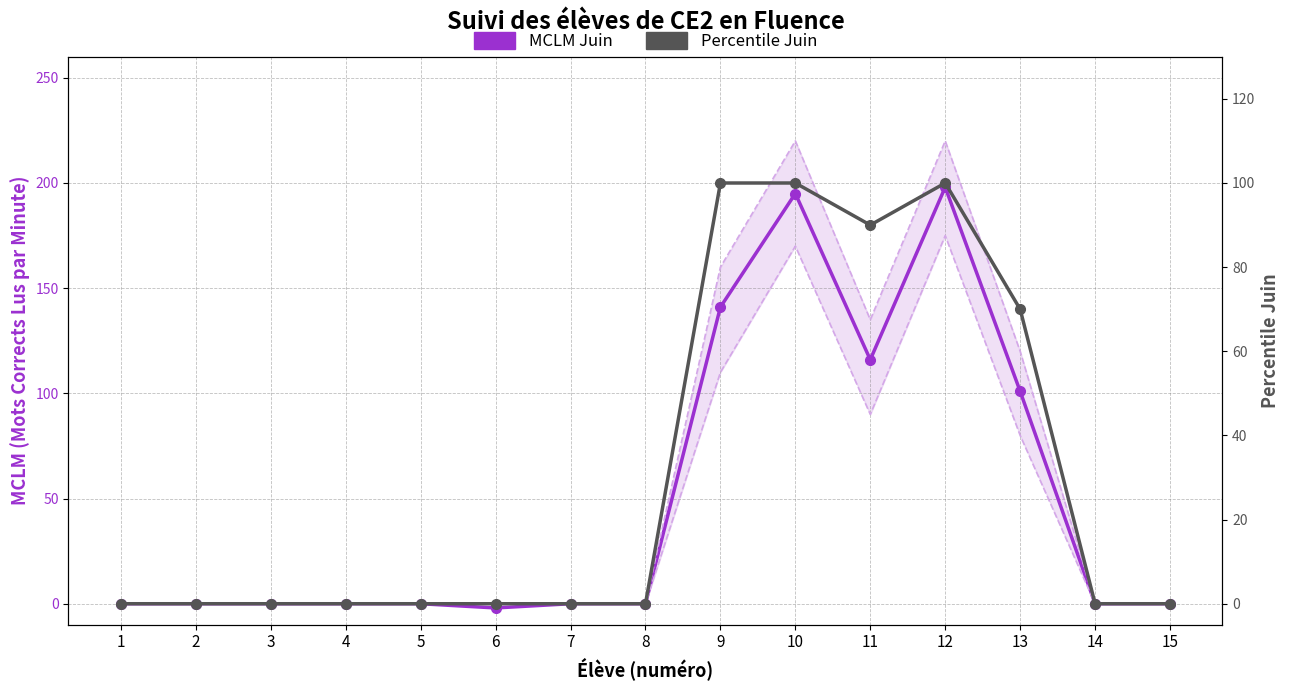

At 3, list the series in order from largest to smallest.

MCLM Juin, Percentile Juin